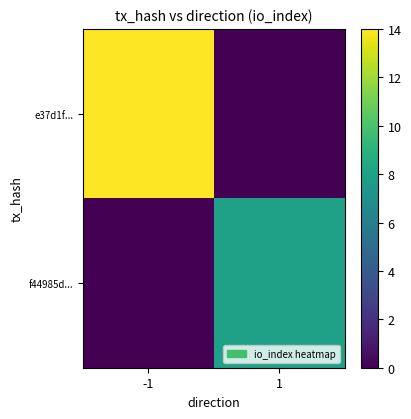

Reading right to left, list all the values displayed in this chart.

e37d1f...: 1=0	-1=14
f44985d...: 1=8	-1=0